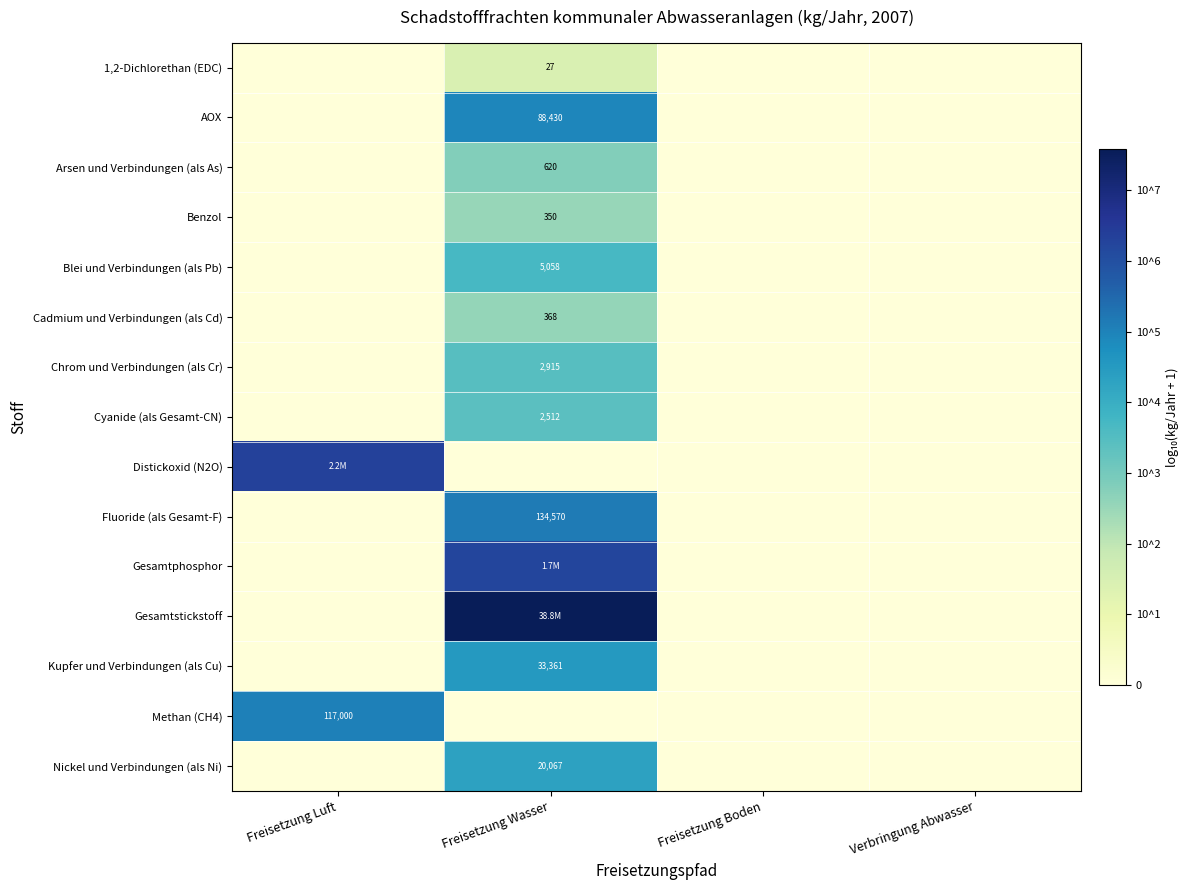

Is the value of Blei und Verbindungen (als Pb) at Freisetzung Wasser greater than the value of Kupfer und Verbindungen (als Cu) at Freisetzung Wasser?

No